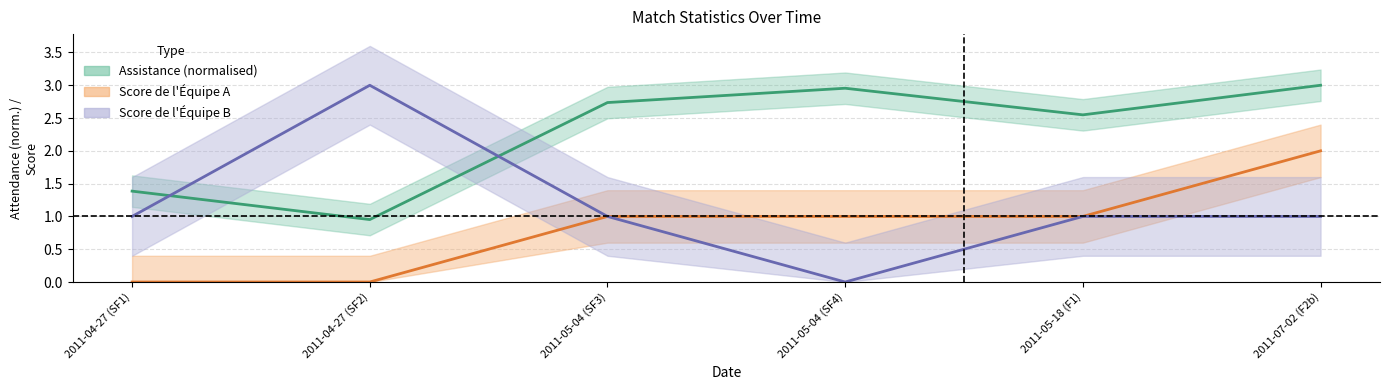

True or false: Score de l Equipe A and Score de l Equipe B intersect in this chart.

False